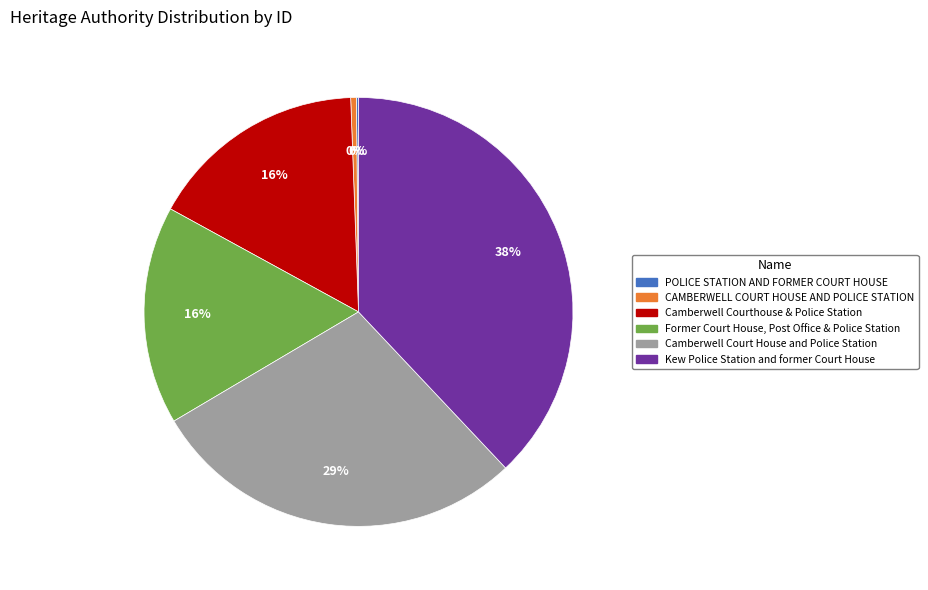

To the nearest percent, what percentage of the pie is Camberwell Courthouse & Police Station?

16%